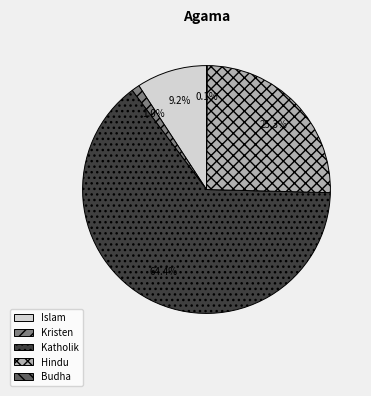

What is the majority slice?

Katholik